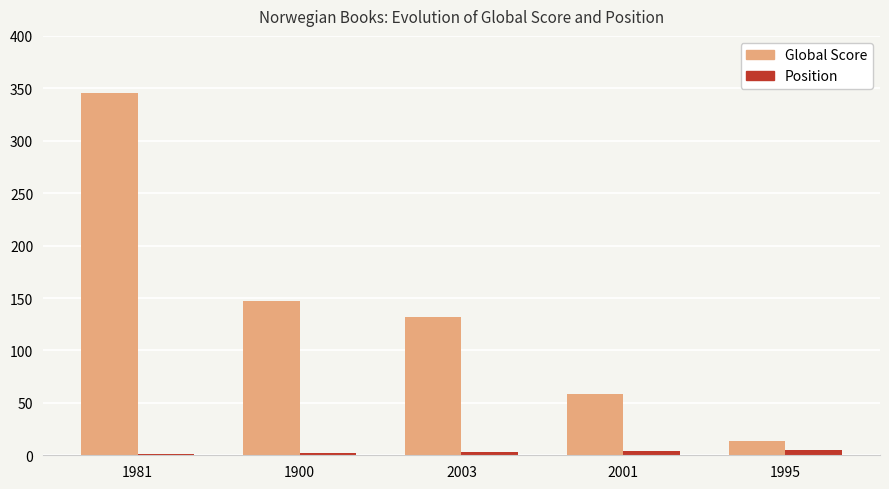

What is the spread (max minus min) of values at 1981?

345